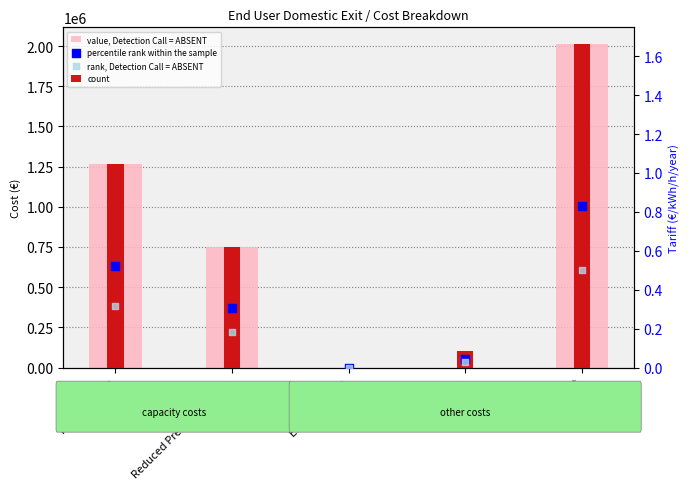

Which series contains the highest Y value?

value, Detection Call = ABSENT